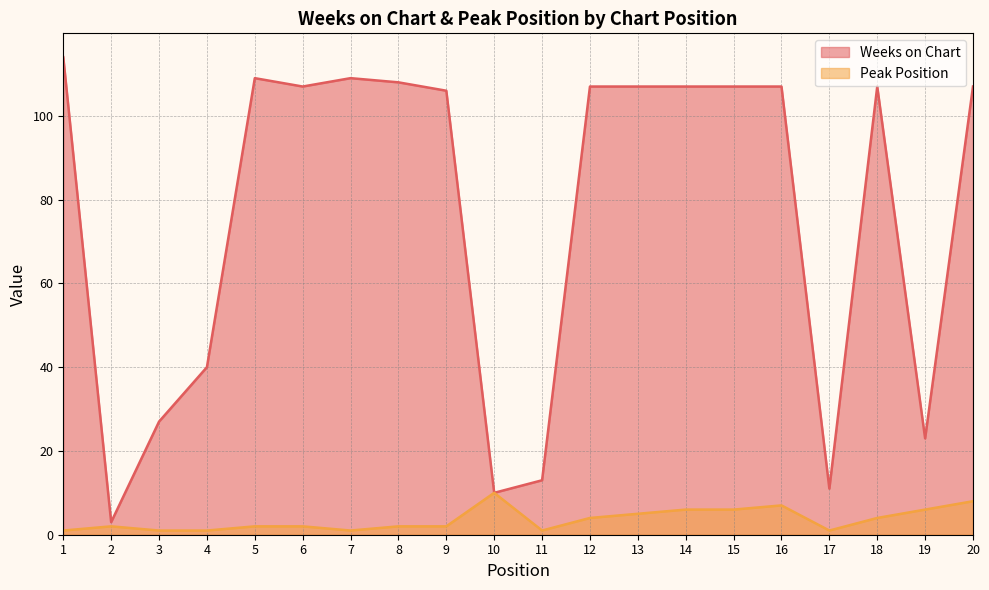

At which label does Weeks on Chart first exceed 107?

1